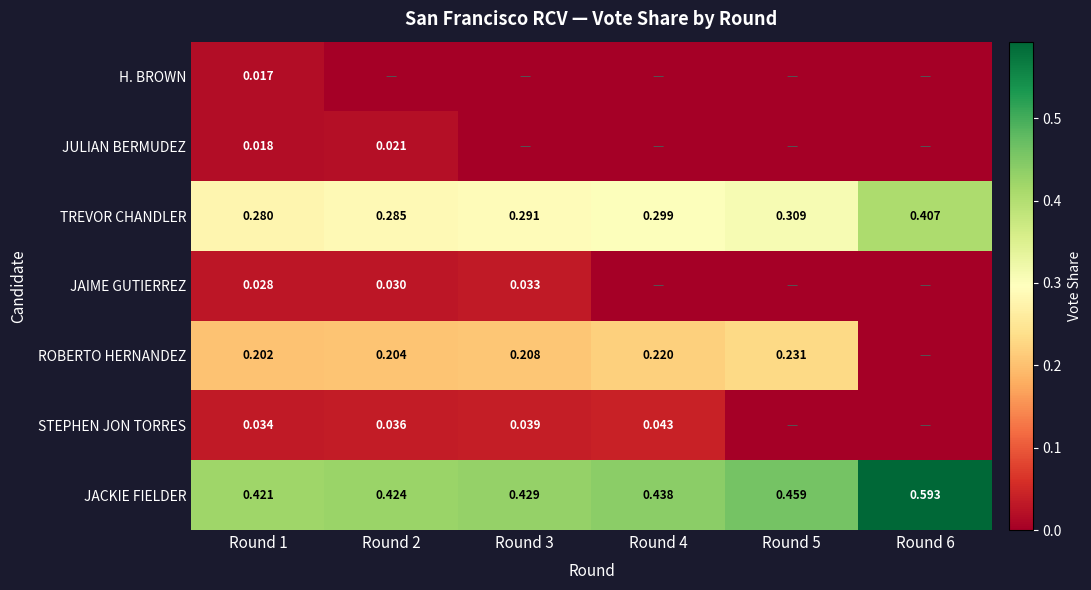

What is the difference between the highest and lowest values at Round 1?

0.4